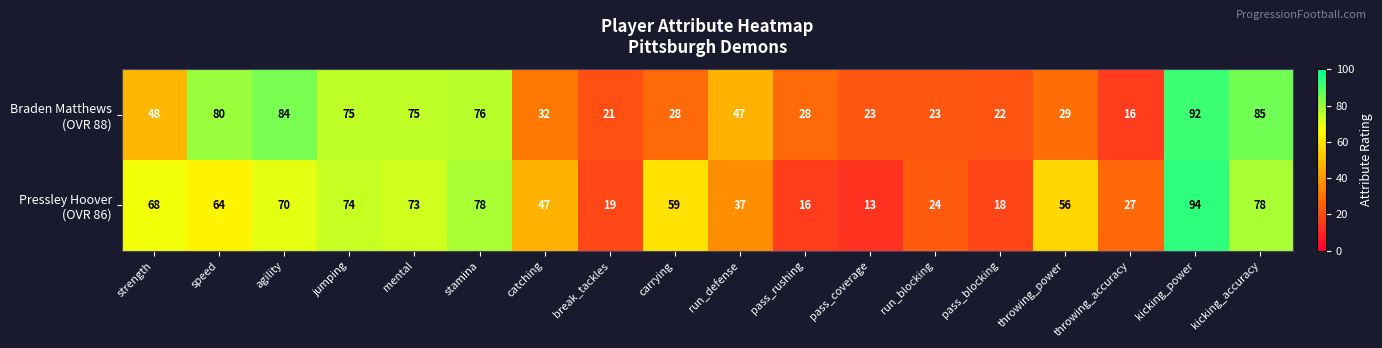

What is the total value across all series at stamina?

154